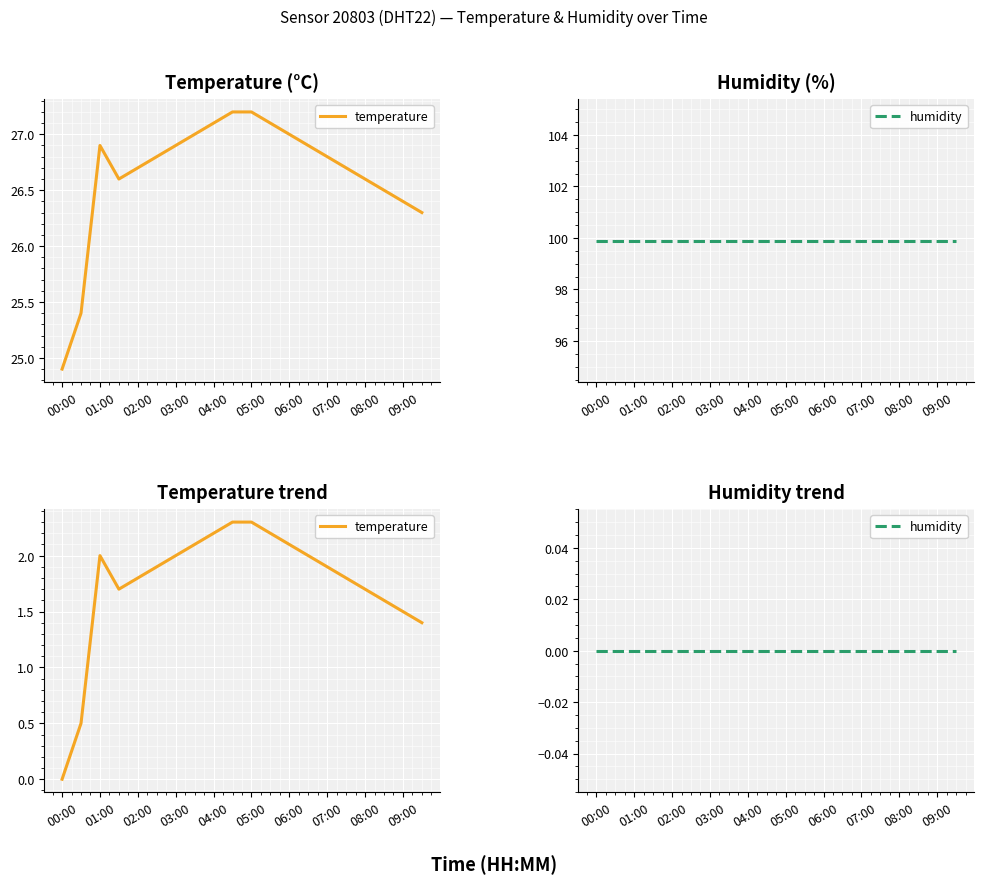

How many distinct data groups are displayed?

2